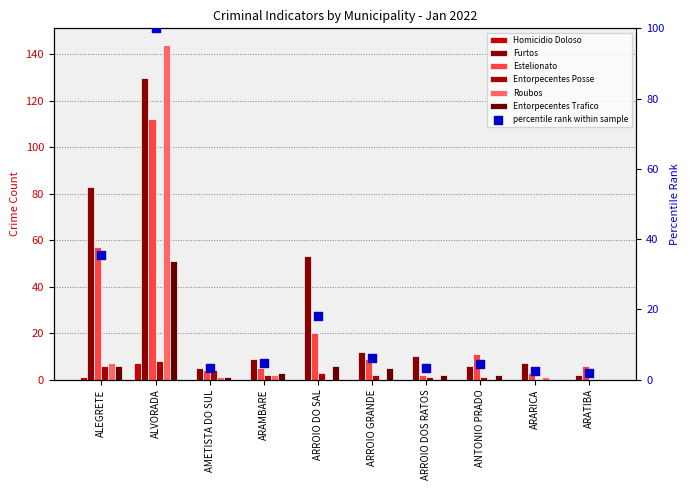

At how many categories does at least one series exceed 94?

1